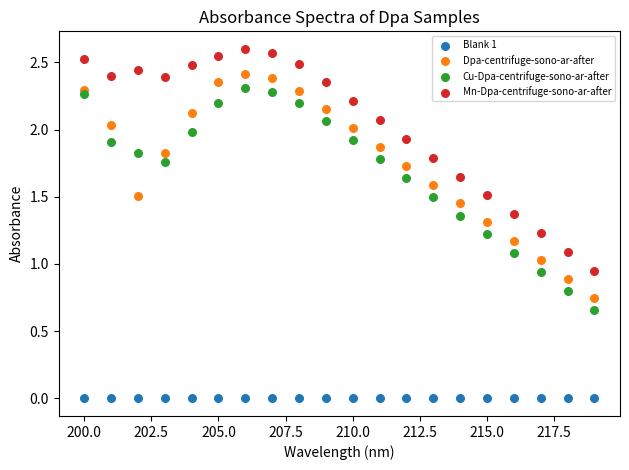

Which series contains the lowest Y value?

Blank 1